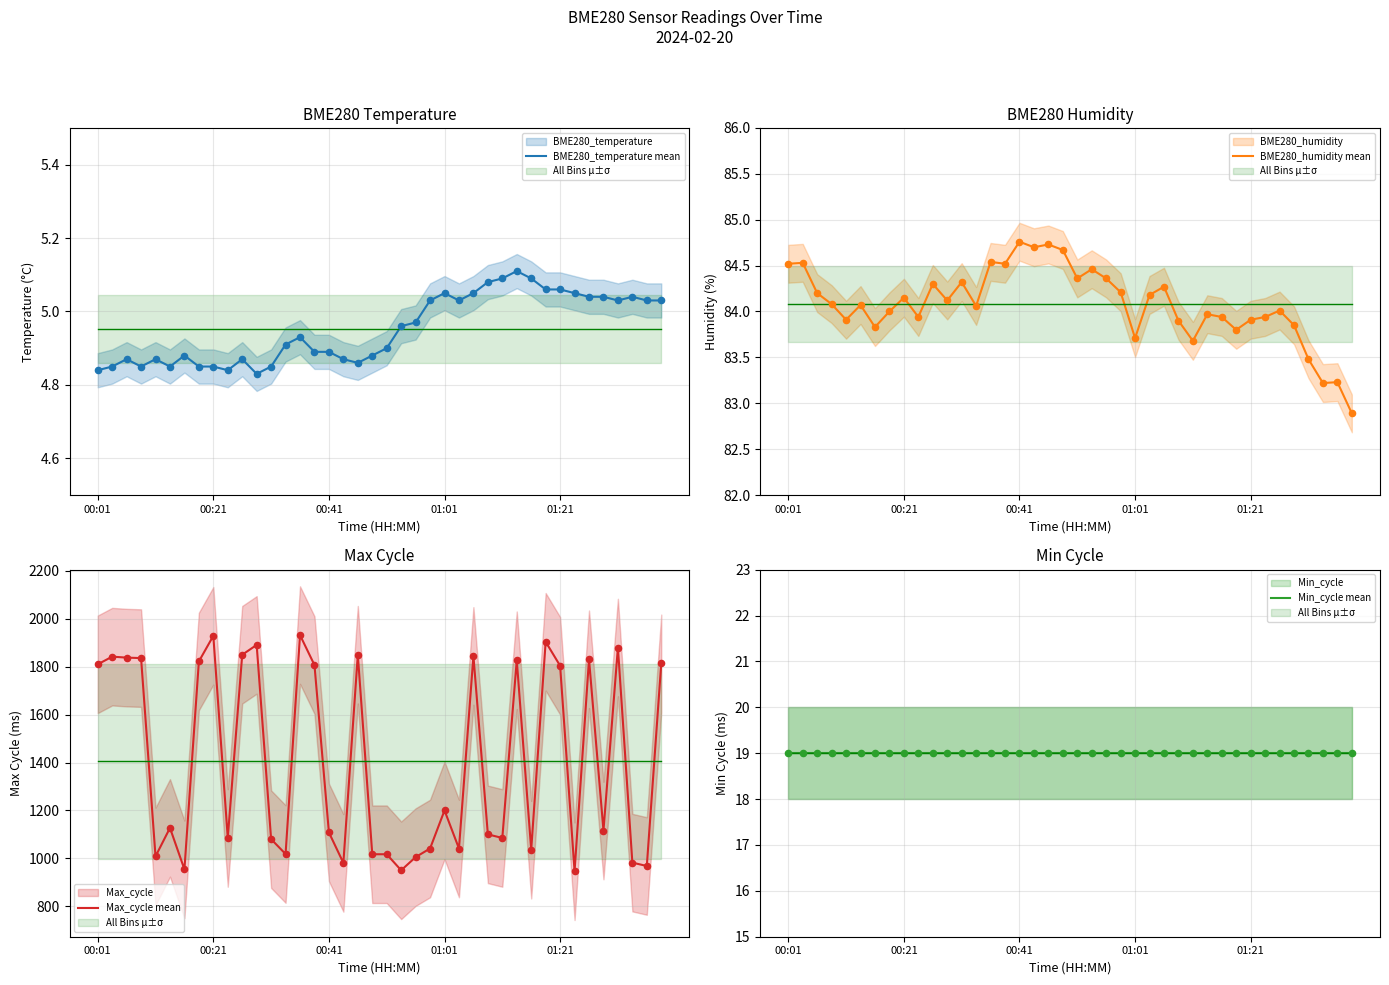

At which category is the sum across all series the highest?

14